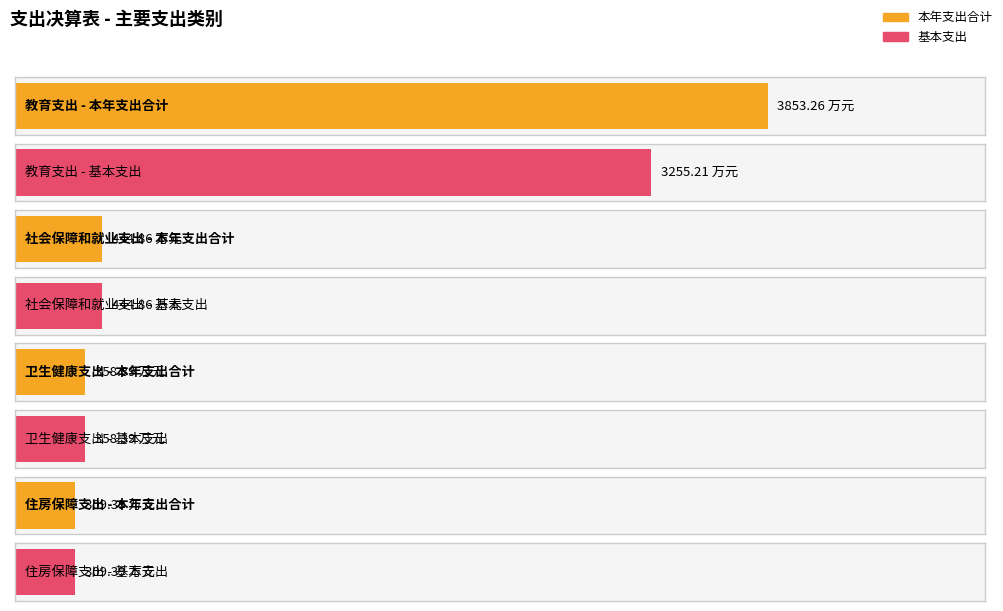

Which category has the highest value in the 本年支出合计 series?

教育支出